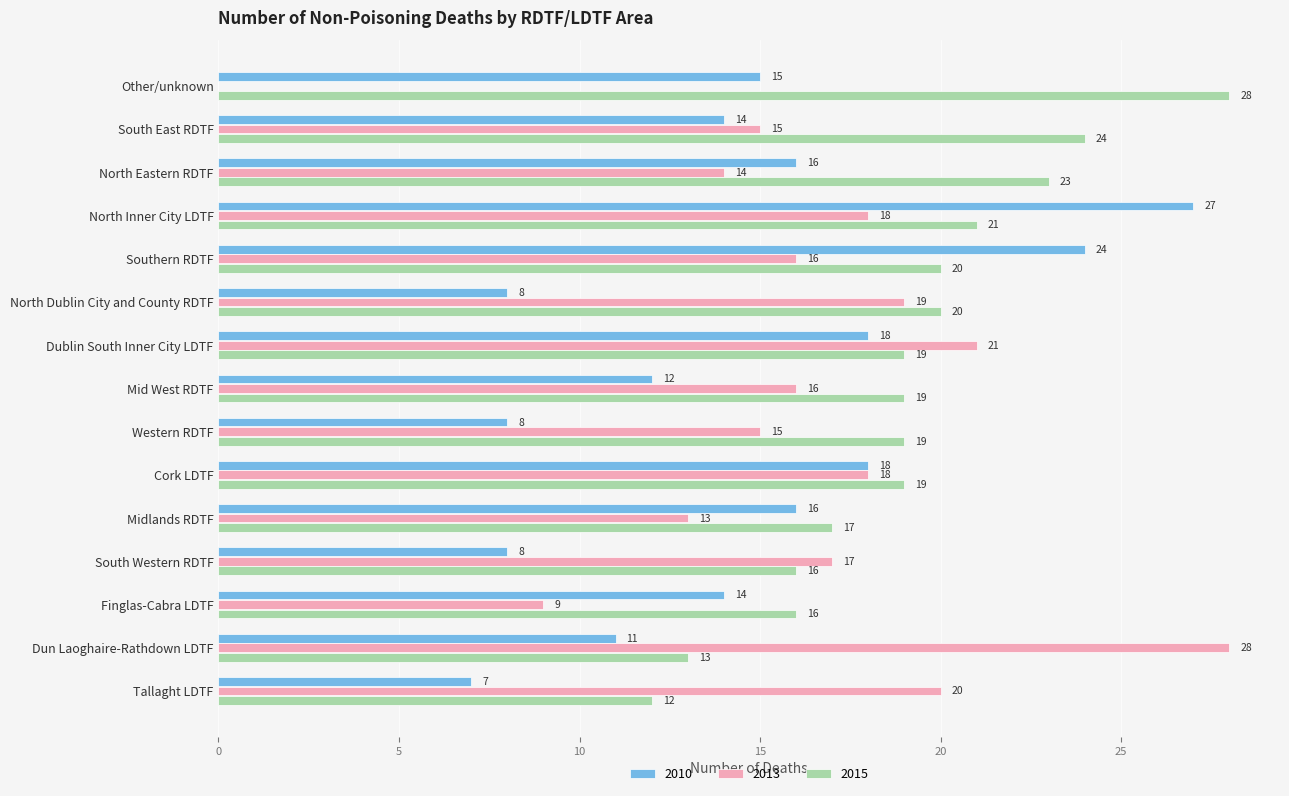

Between North Dublin City and County RDTF and Dublin South Inner City LDTF, which series saw the biggest shift?

2010